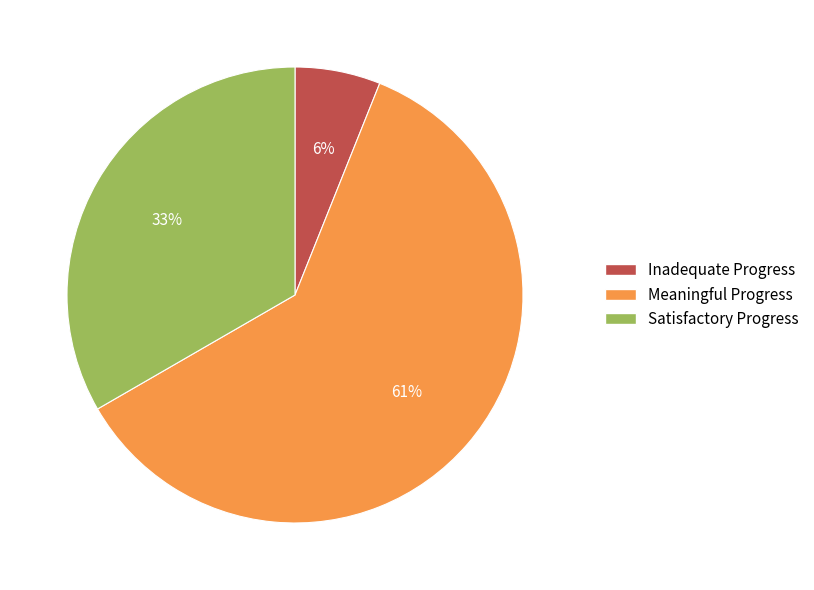

How many slices are in this pie chart?

3